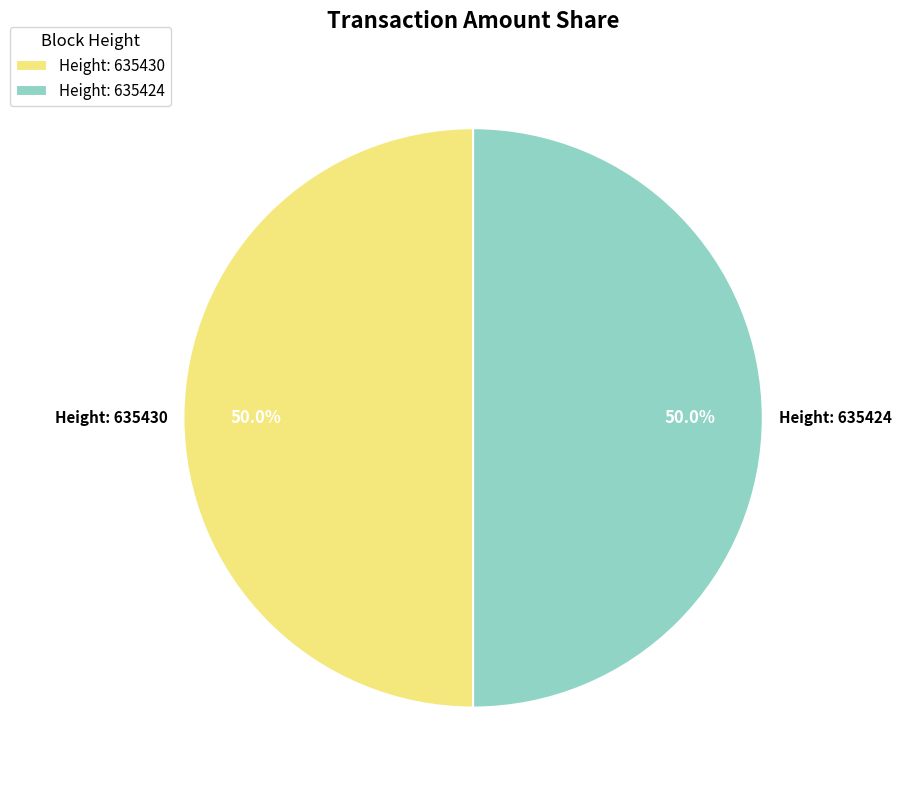

What percentage do Height: 635430 and Height: 635424 together represent?

100.0%